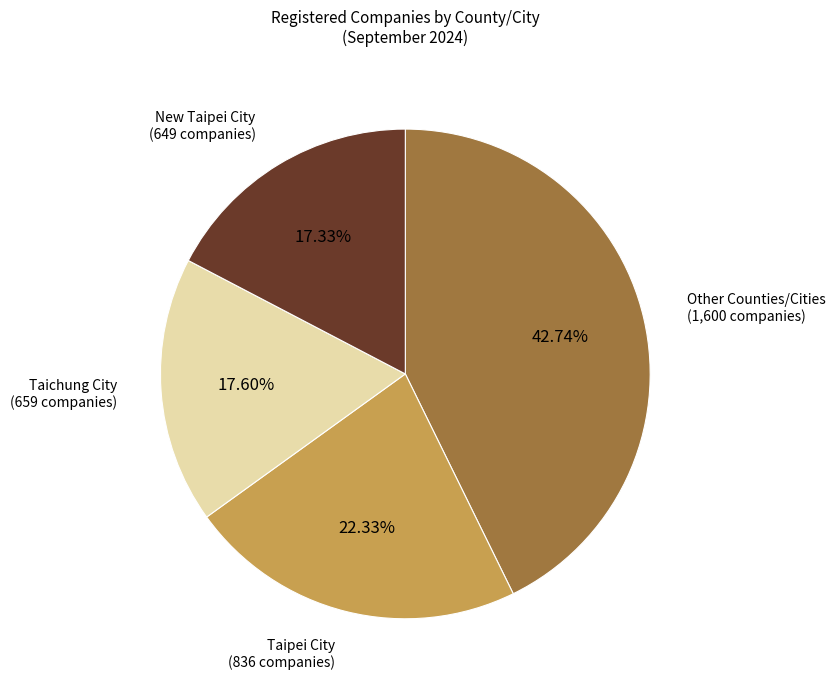

Is there a majority slice in this chart?

No